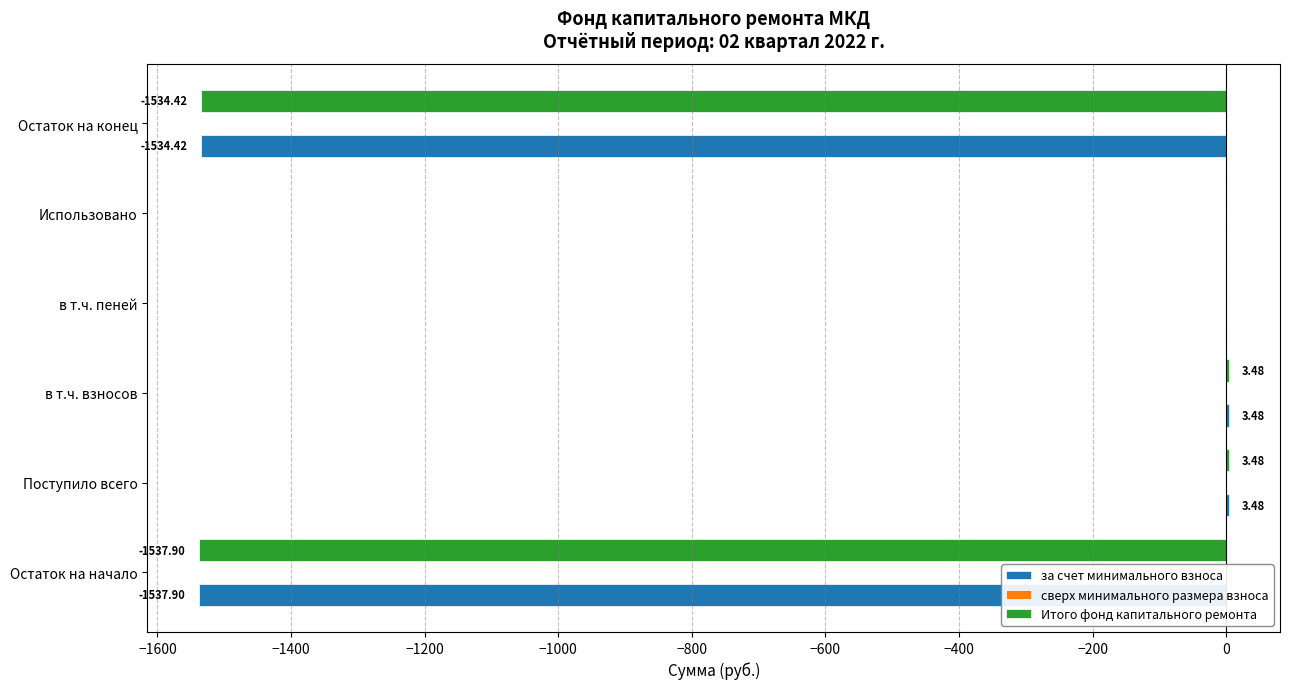

What is the sum of all за счет минимального взноса values?

-3065.4